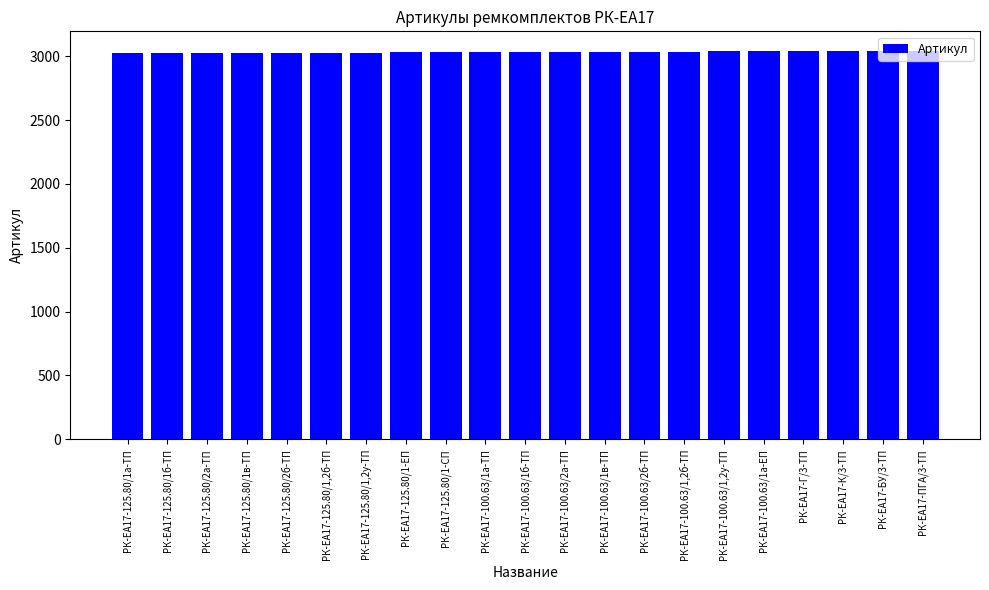

What is the label of the 13th bar from the left?

РК-ЕА17-100.63/1в-ТП